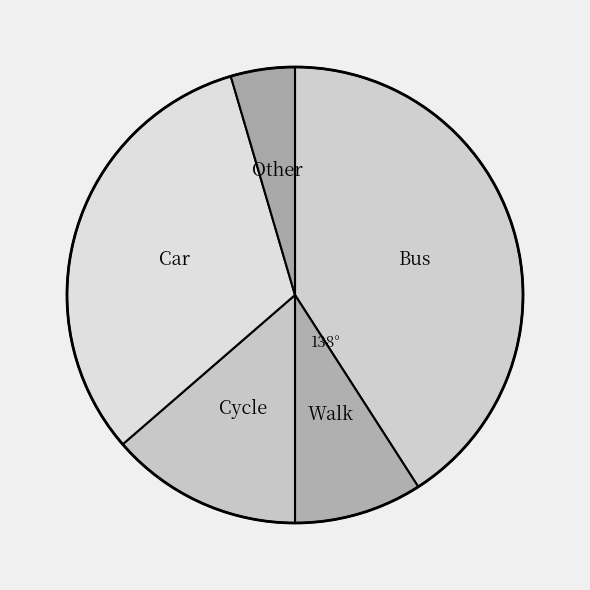

Does any single category account for the majority?

No